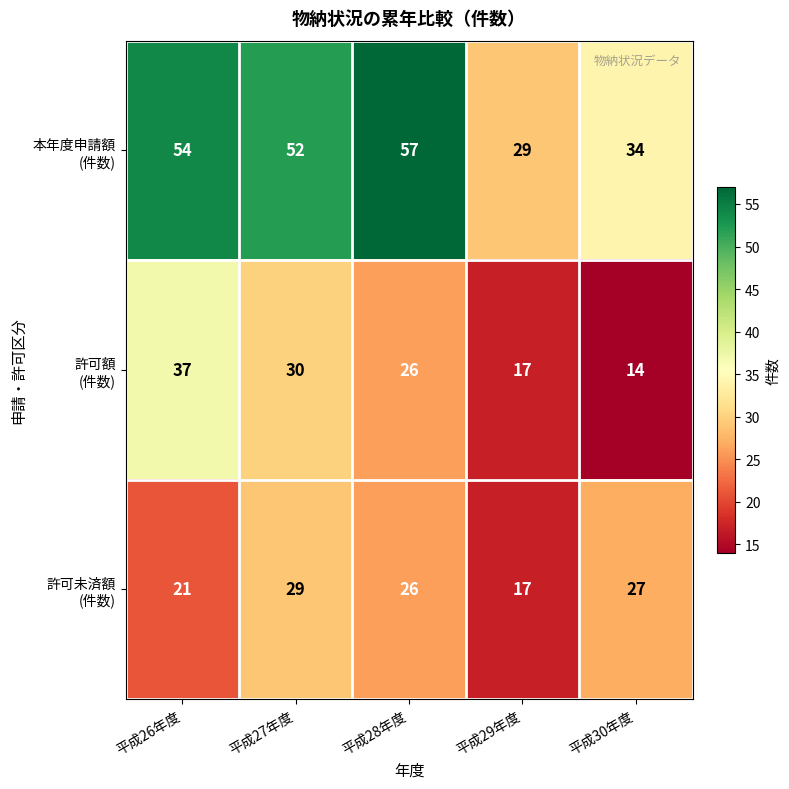

What is the difference between the highest and lowest values at 平成30年度?

20